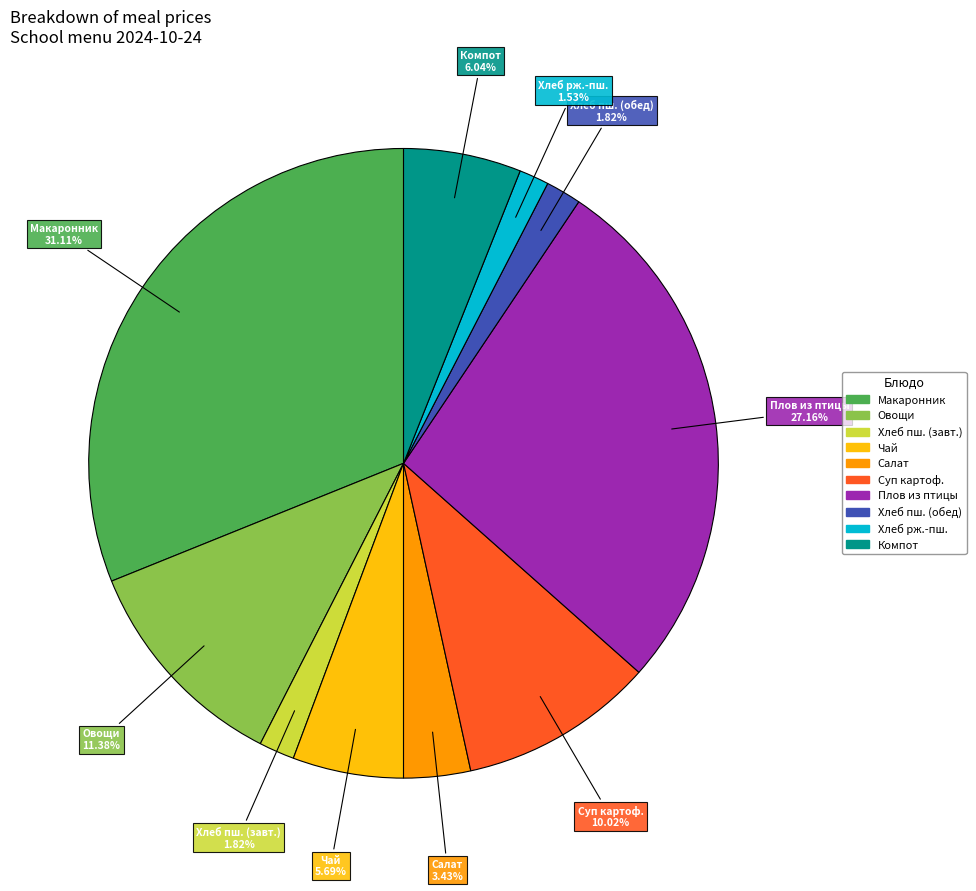

Is there a majority slice in this chart?

No